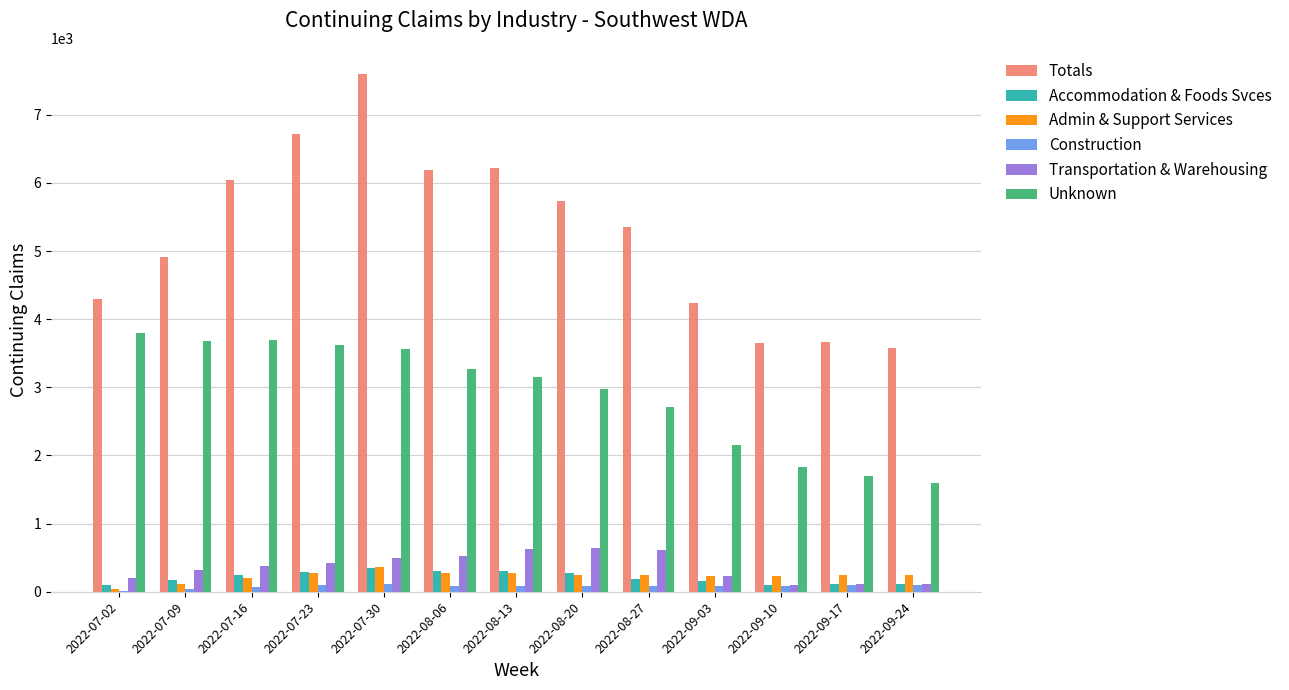

Which series has the largest total across all categories?

Totals